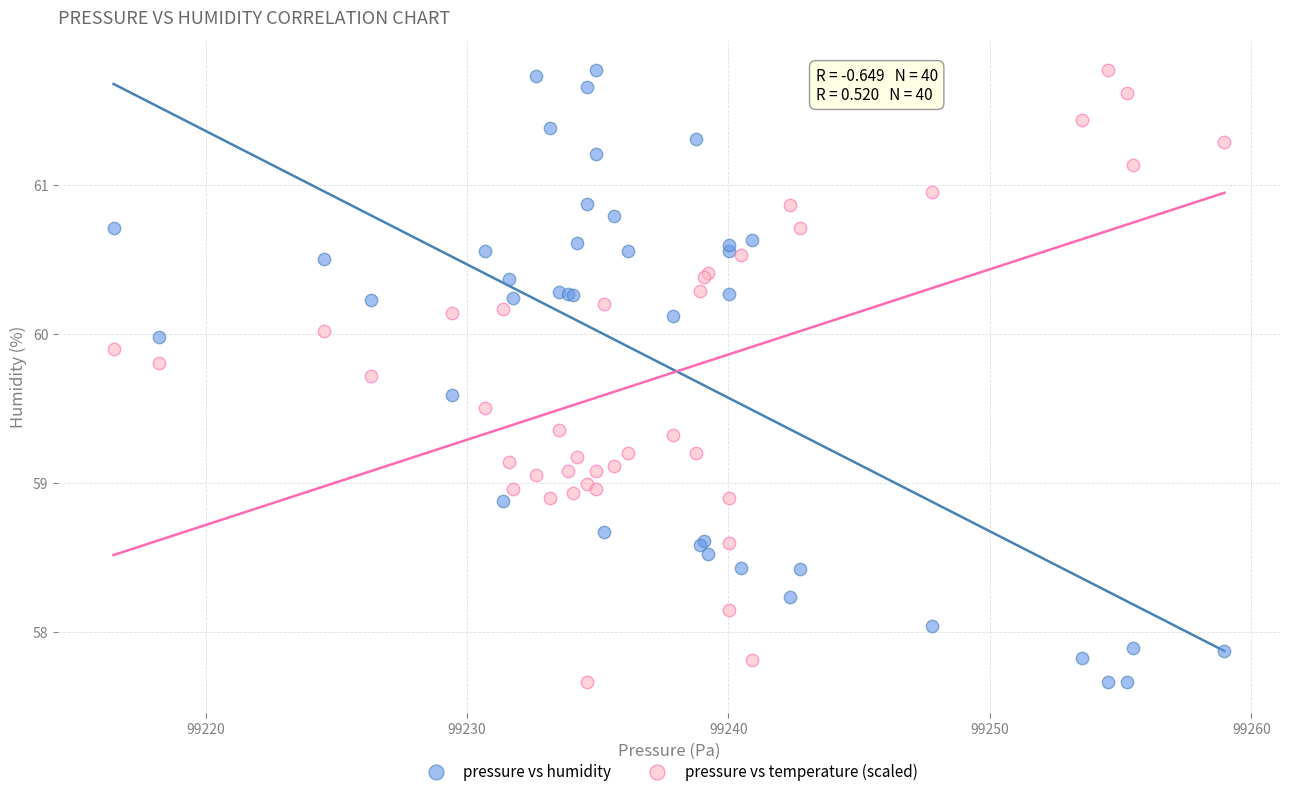

What are all the series names shown in the legend?

pressure vs humidity, pressure vs temperature (scaled)